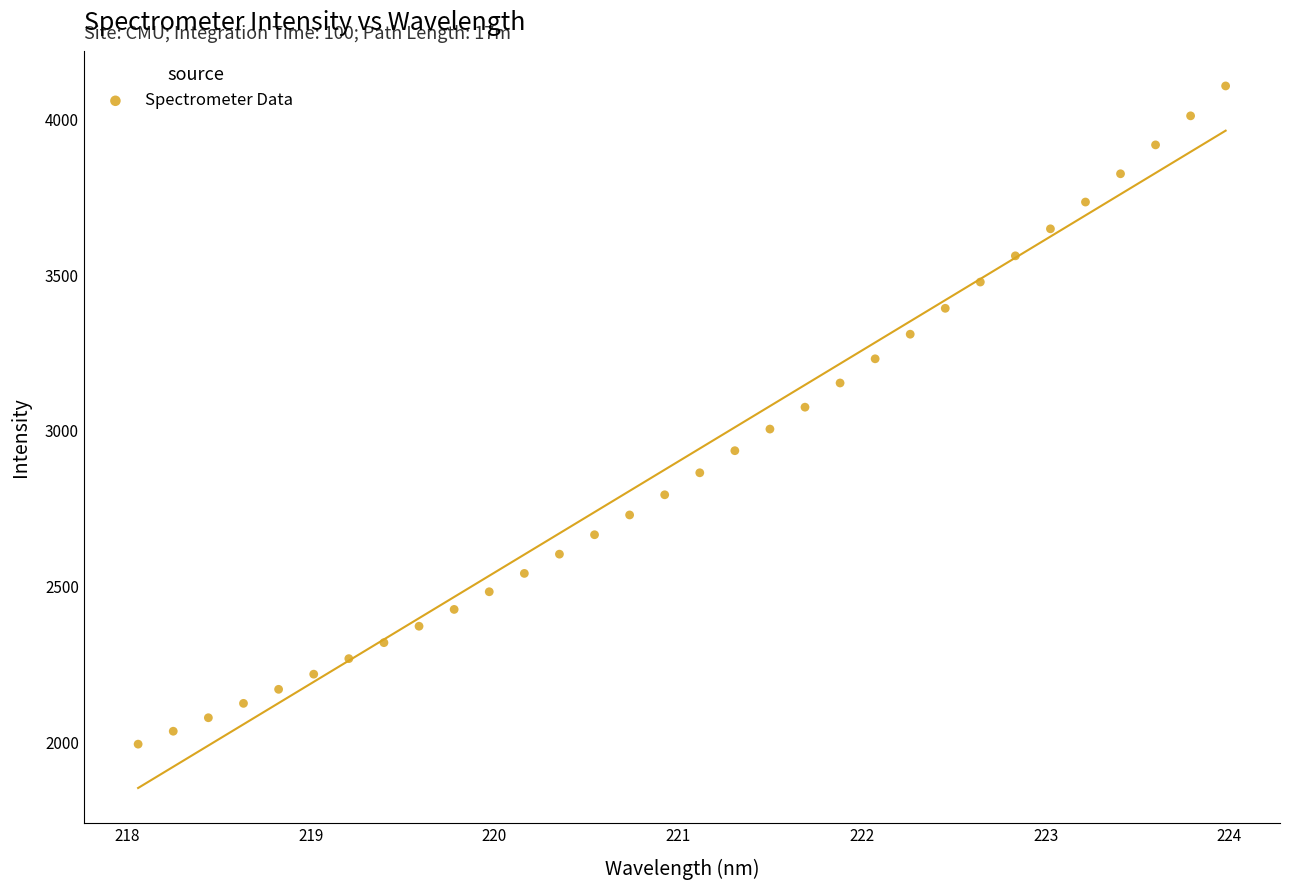

What is the range of Y values (max minus min)?

2112.7